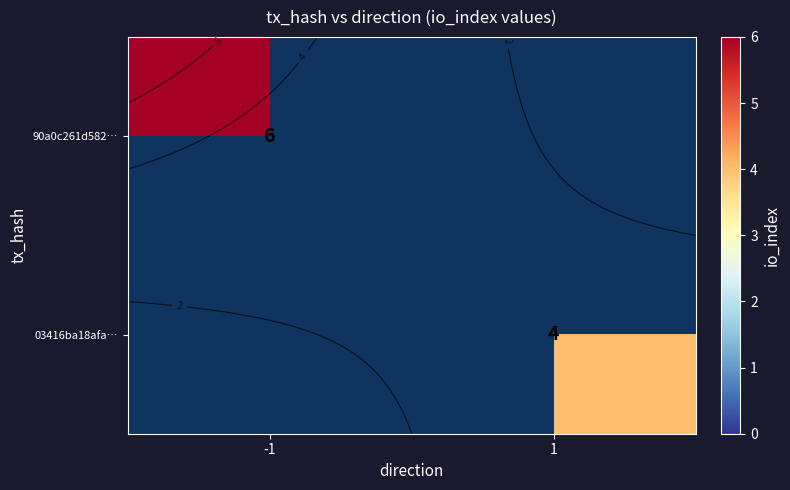

At which label is 90a0c261d582… closest to 6?

-1